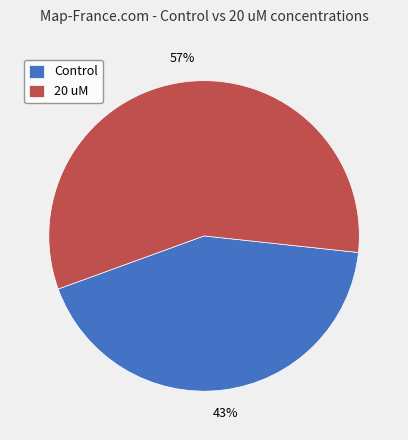

Is there any slice that represents more than half of the pie?

Yes